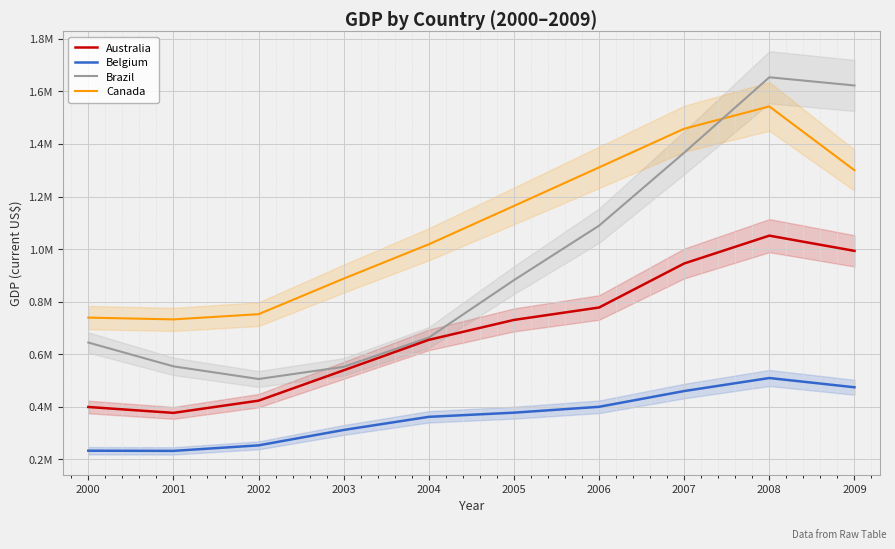

The value of Canada at 2000 is 399698. True or false?

False